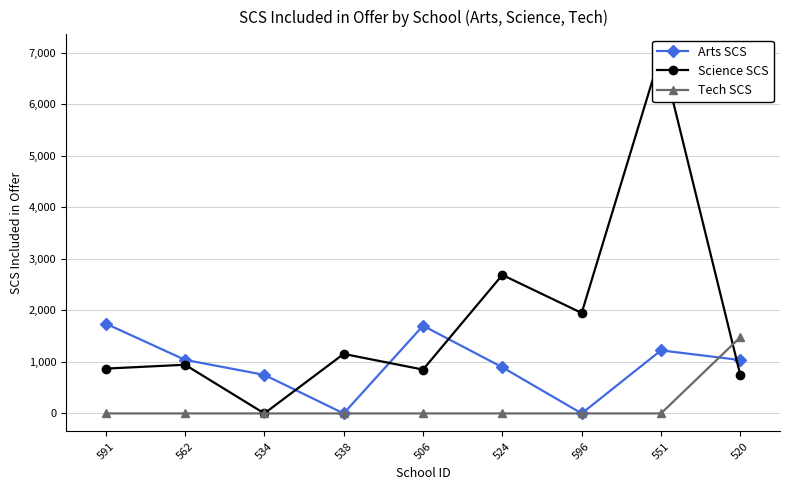

How many distinct data groups are displayed?

3